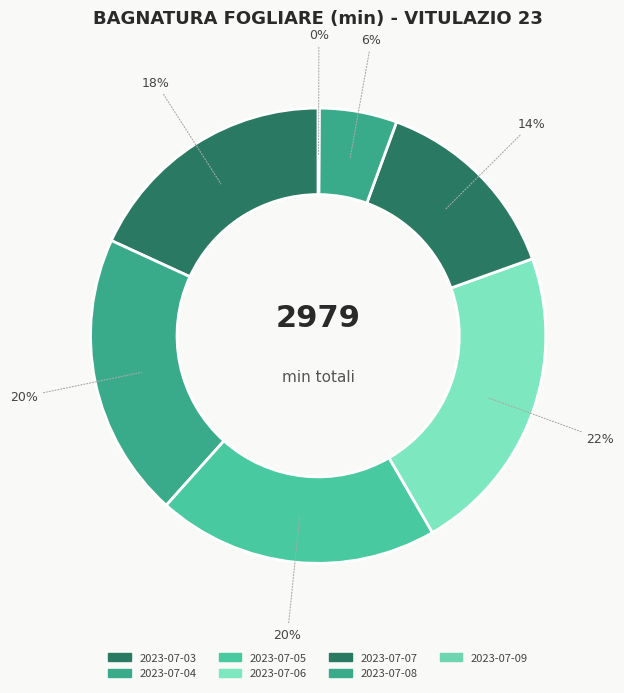

To the nearest percent, what portion does 2023-07-05 represent?

20%